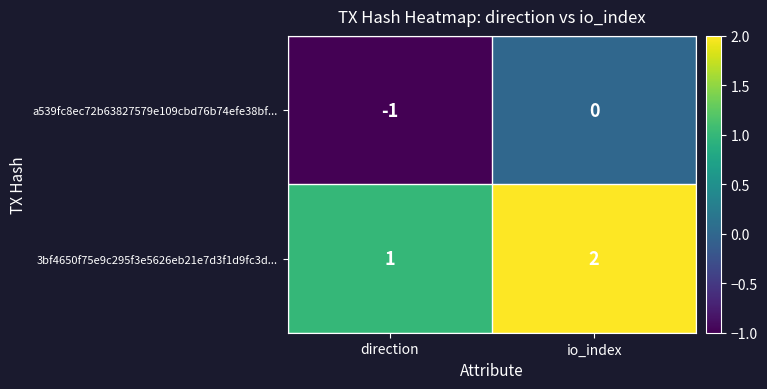

At which category is the sum across all series the highest?

io_index